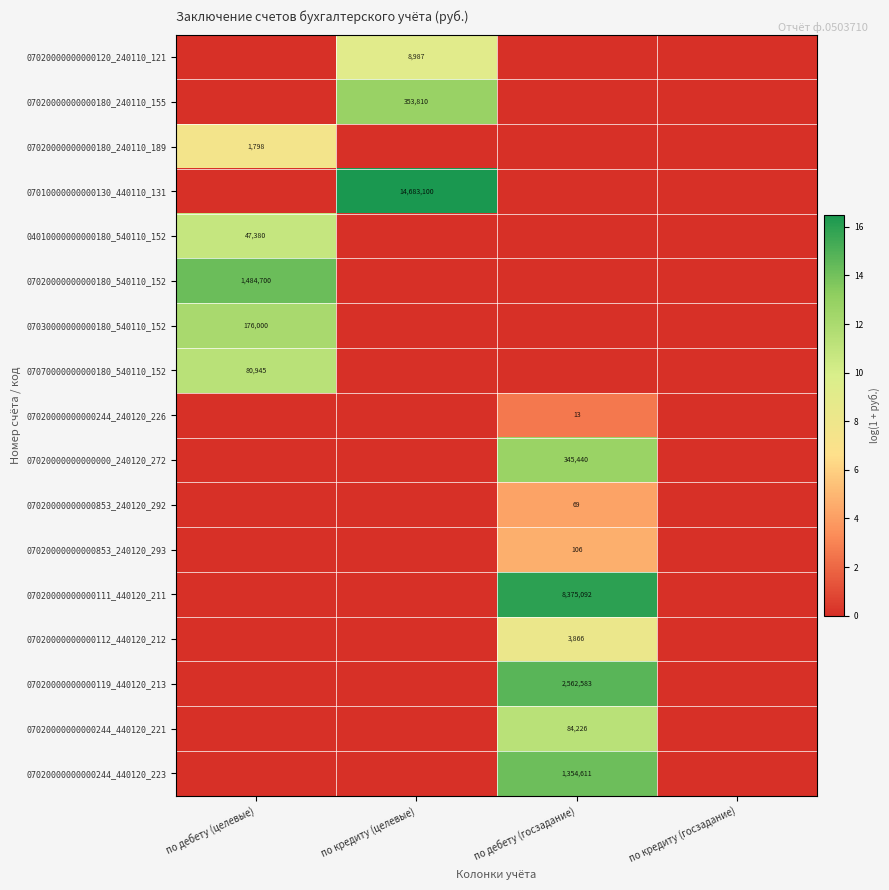

The 07020000000000120_240110_121 series shows 8987 at по кредиту (целевые). True or false?

True